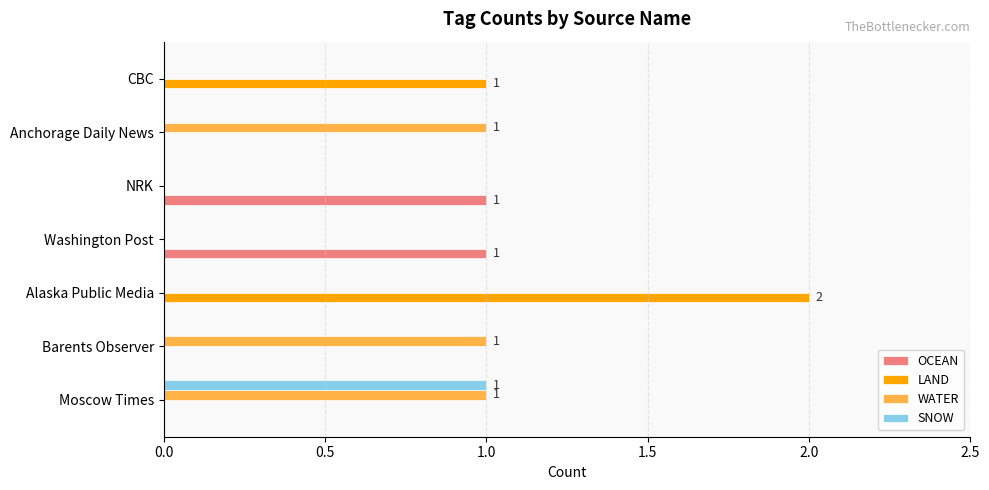

Which label corresponds to the largest value in the chart?

Alaska Public Media